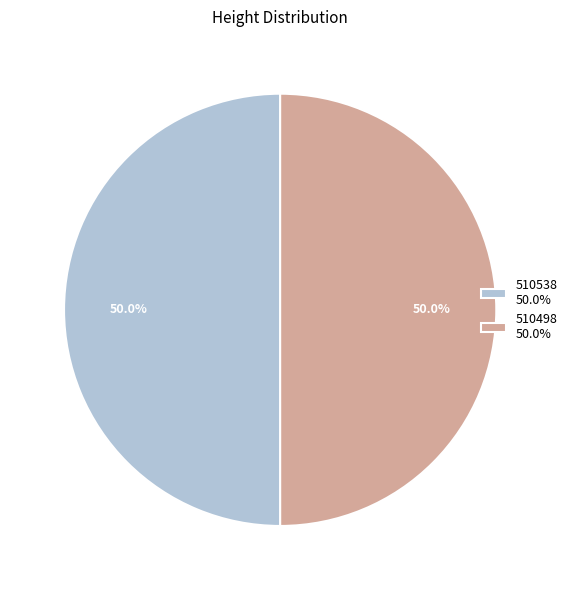

What percentage do 510538 and 510498 together represent?

100.0%